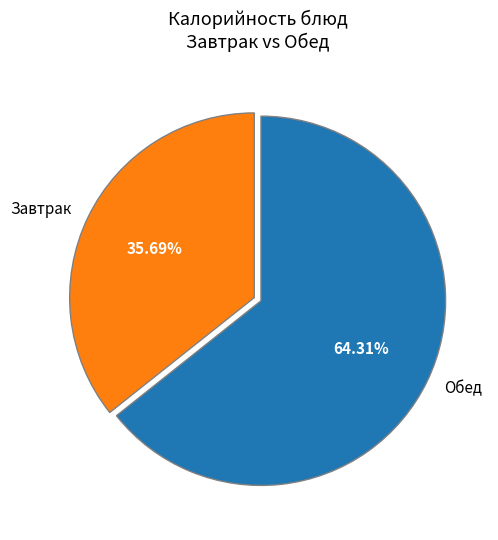

Rank the categories by value from highest to lowest.

Обед, Завтрак